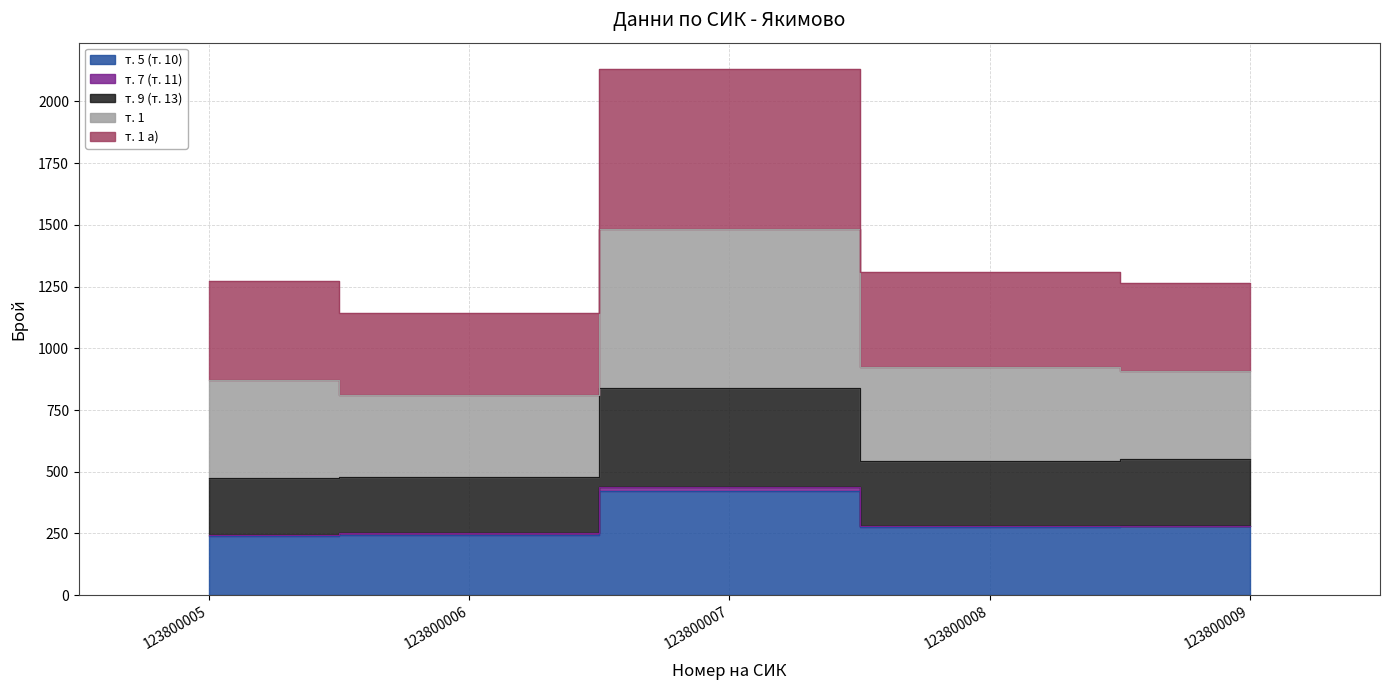

Where is the first local maximum for т. 1 а)?

123800007